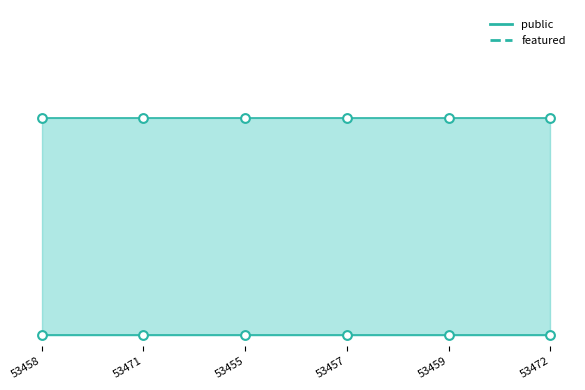

Which series has the largest total across all categories?

public